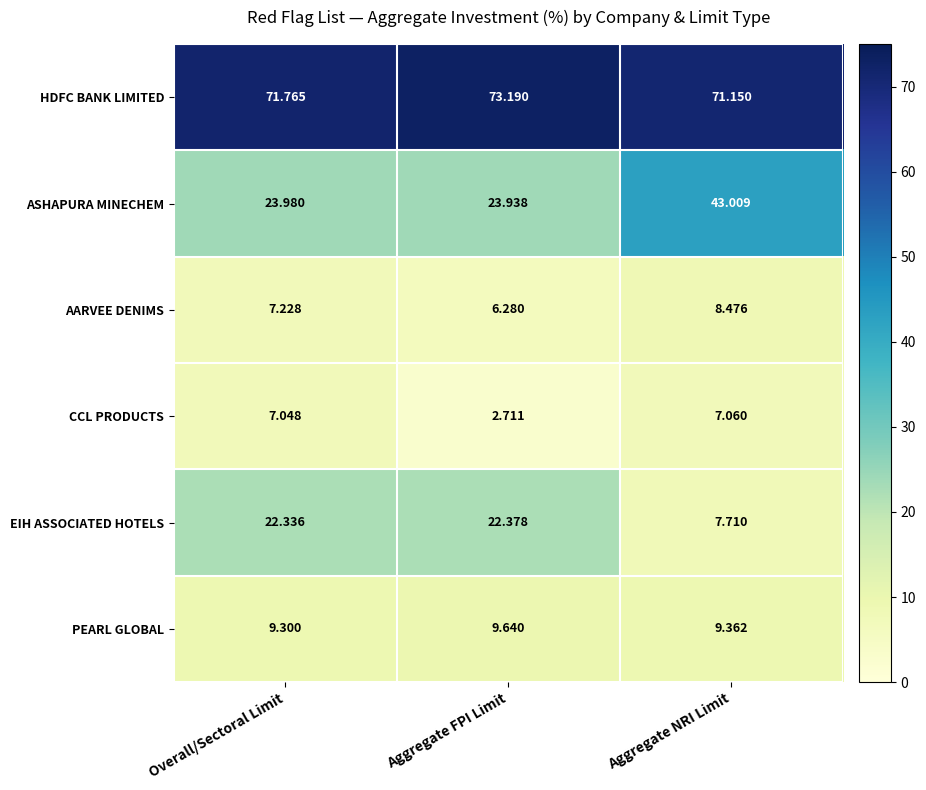

What is the spread (max minus min) of values at Aggregate NRI Limit?

64.1